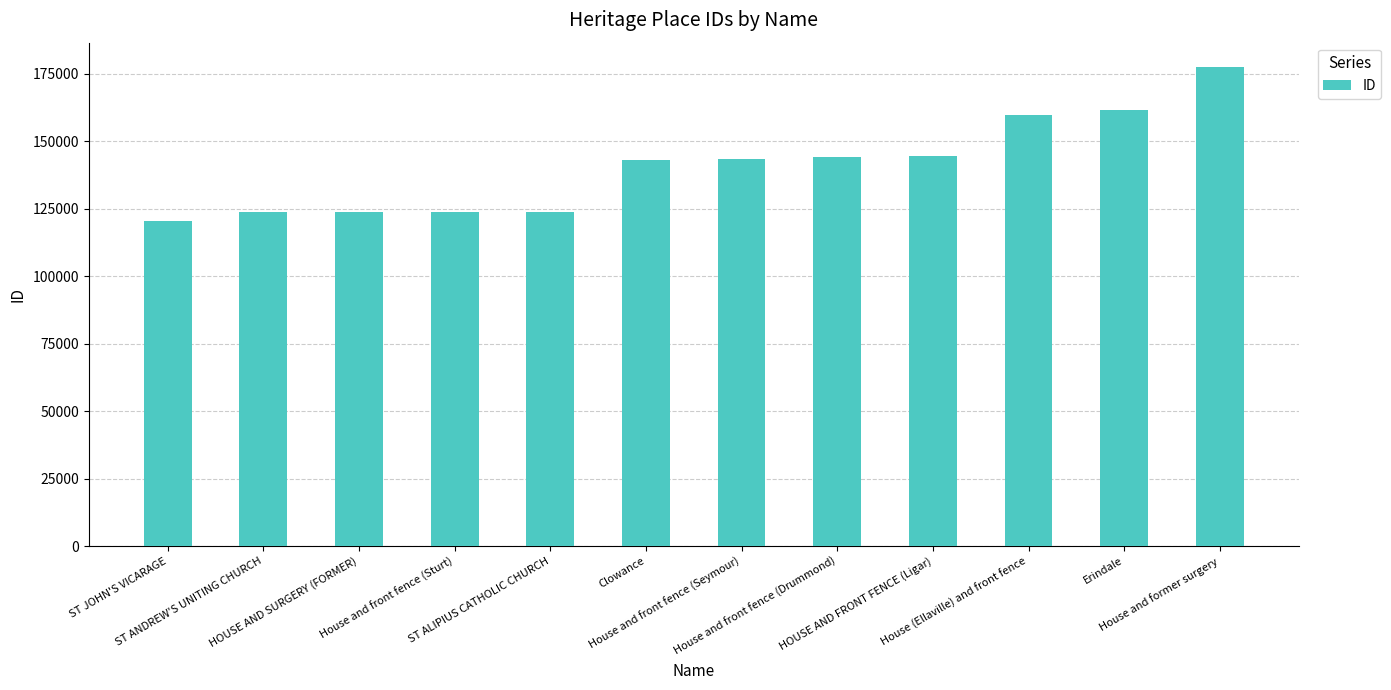

What is the difference between the maximum and minimum values?

57163